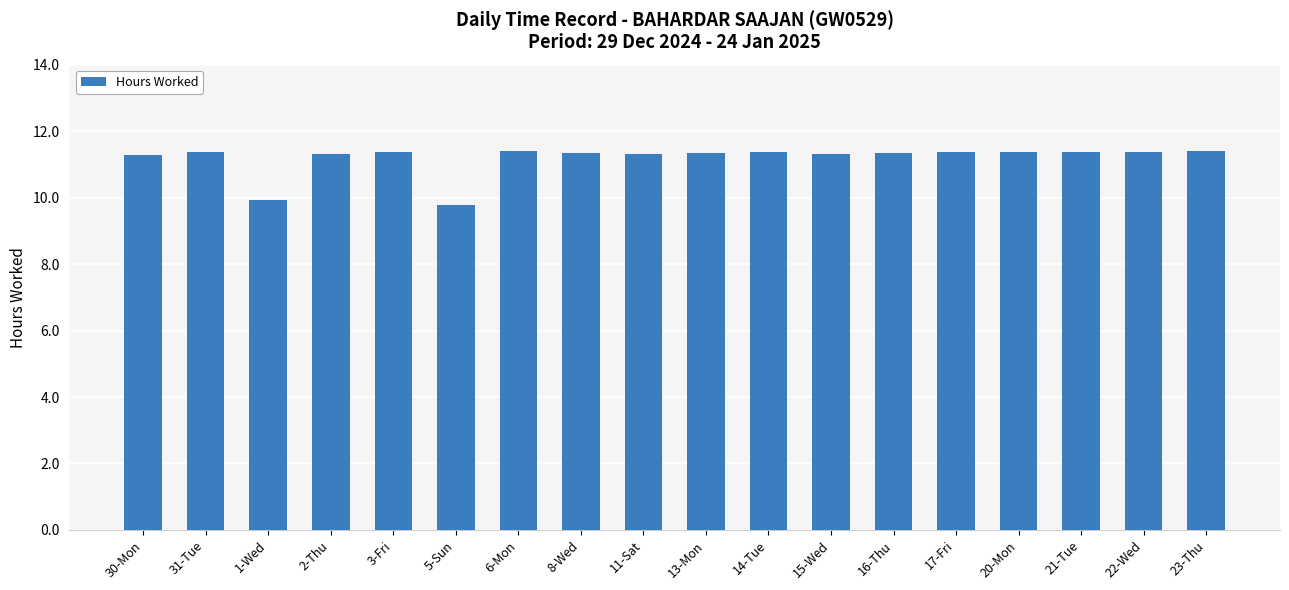

What is the minimum value shown in the chart?

9.8